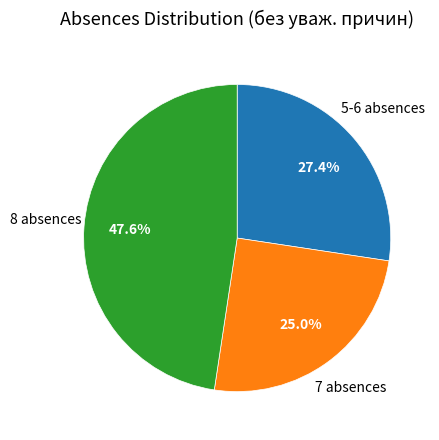

Does any single category account for the majority?

No